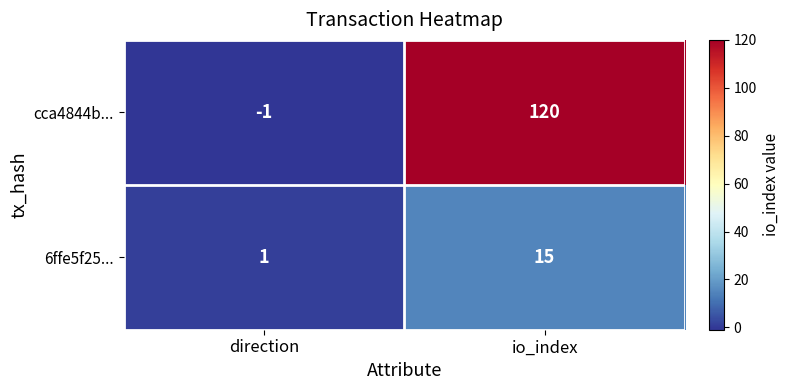

How many values in the cca4844b... series are below 120?

1